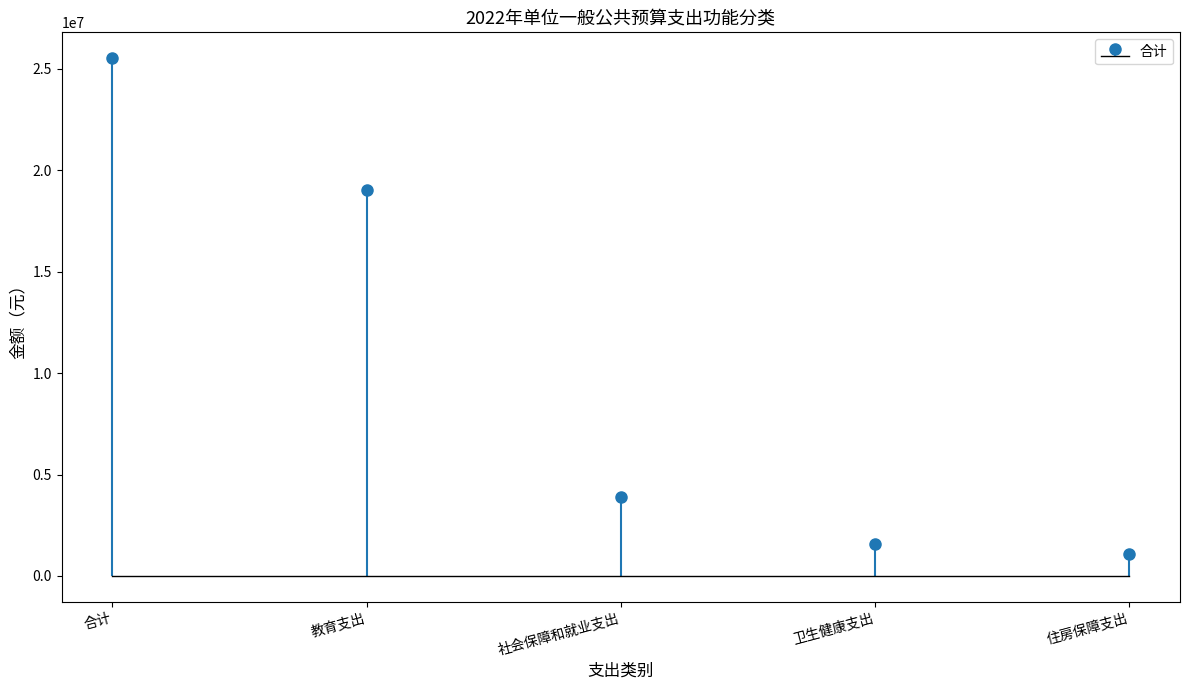

What is the minimum value shown in the chart?

1066000